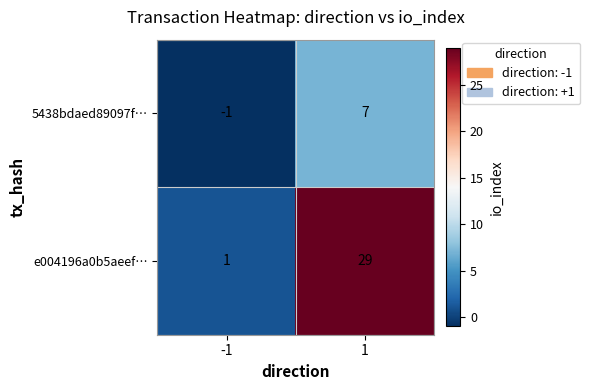

Reading left to right, transcribe all the data shown in this chart.

5438bdaed89097f…: -1	7
e004196a0b5aeef…: 1	29